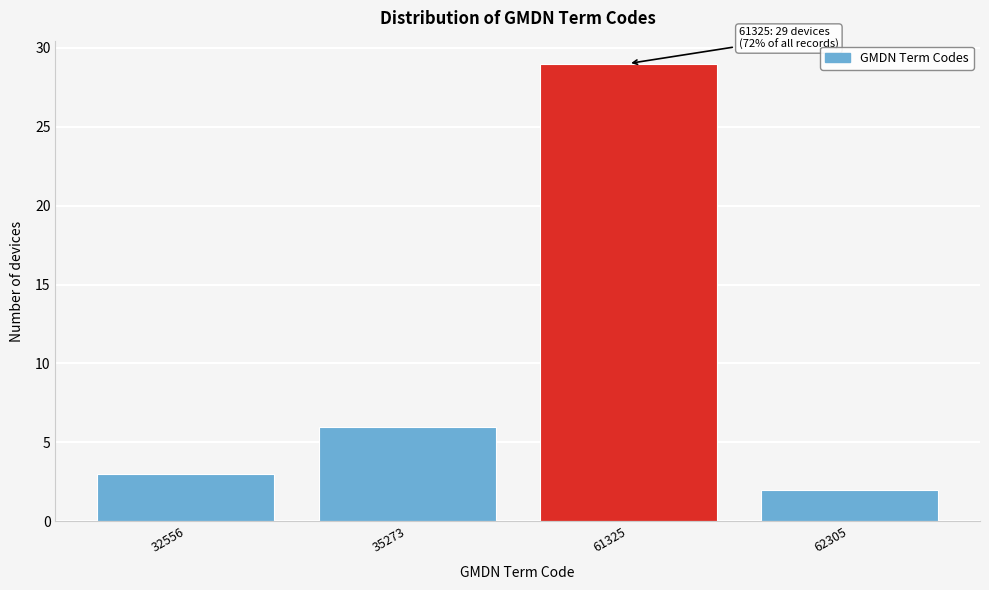

Reading right to left, what are all the values shown in this chart?

62305=2	61325=29	35273=6	32556=3